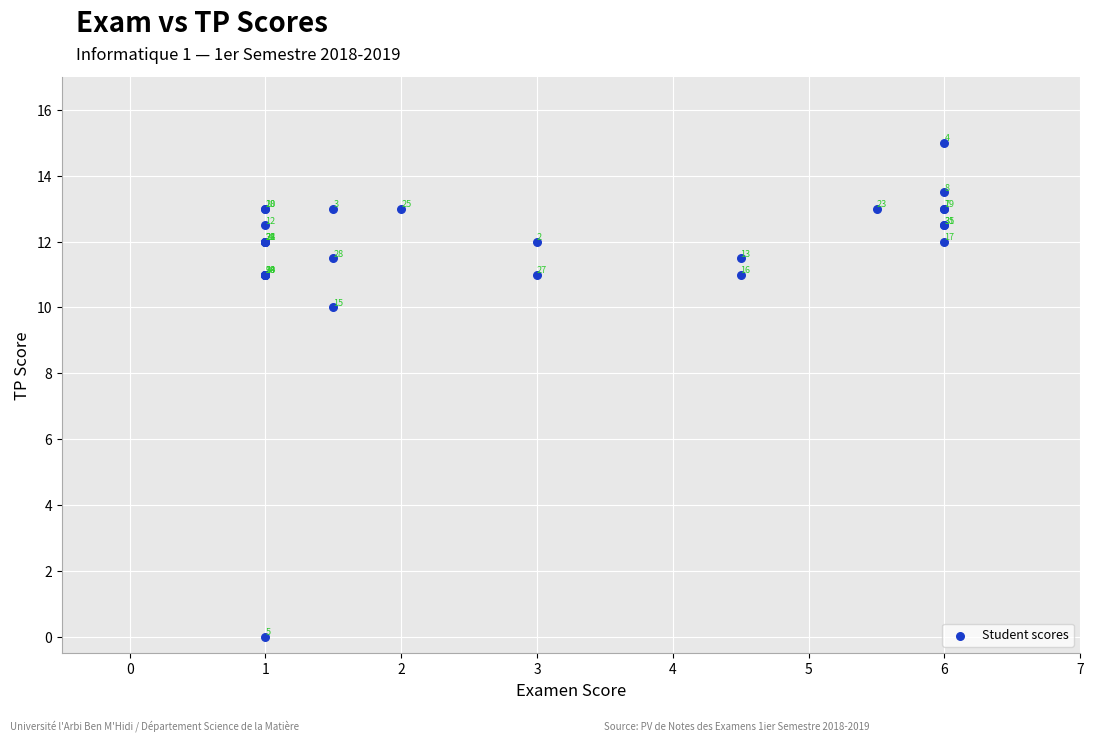

What Y value in the scatter plot is closest to 7?

10.0